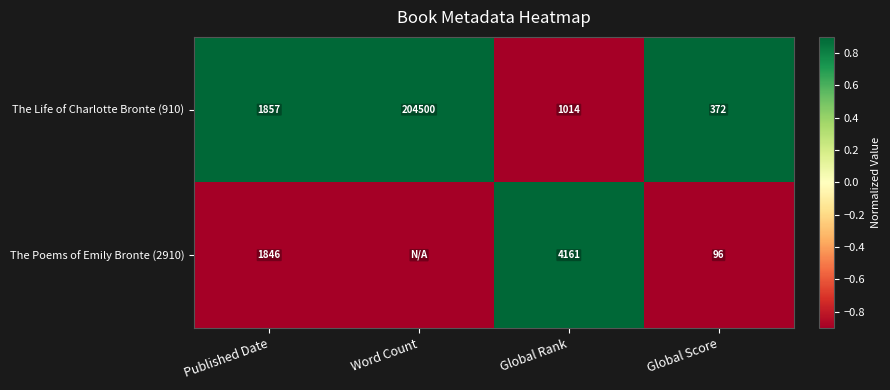

At which label does The Life of Charlotte Bronte (910) reach its minimum?

Global Score